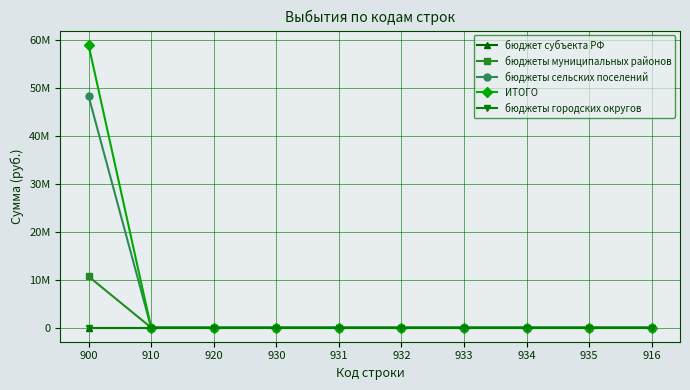

Does the chart have visible grid lines?

Yes